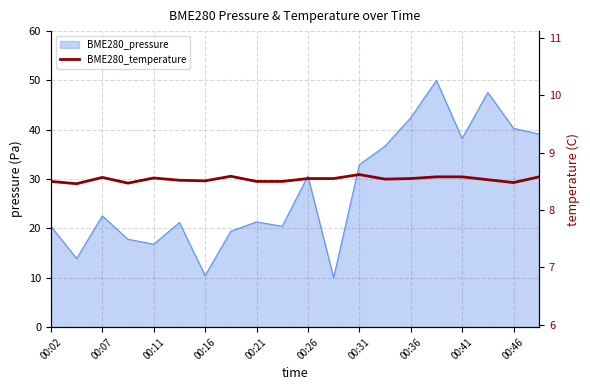

Is it true that the value at 00:26 is 5.3?

False